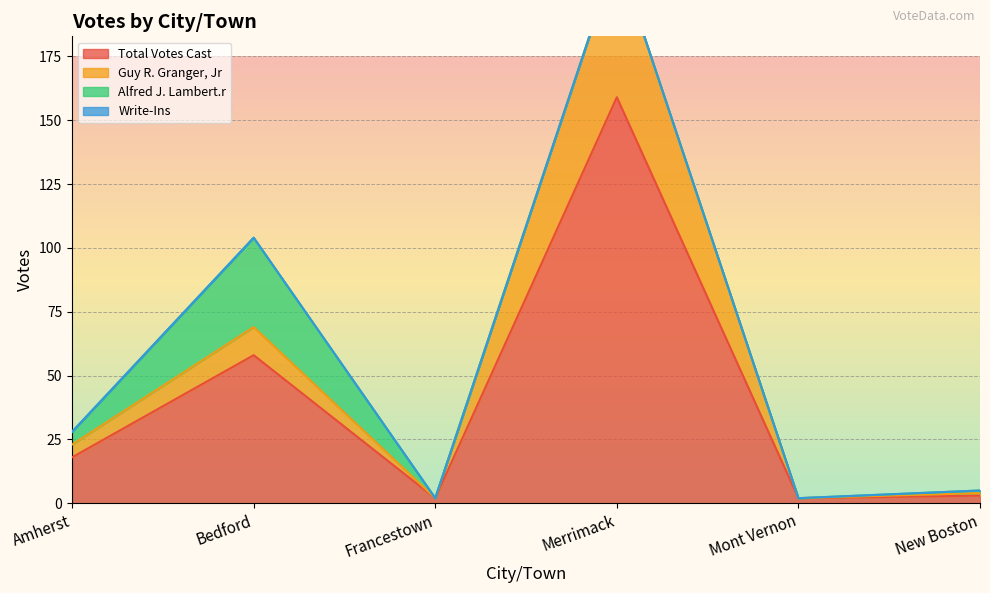

The Guy R. Granger, Jr series shows 39 at Bedford. True or false?

False